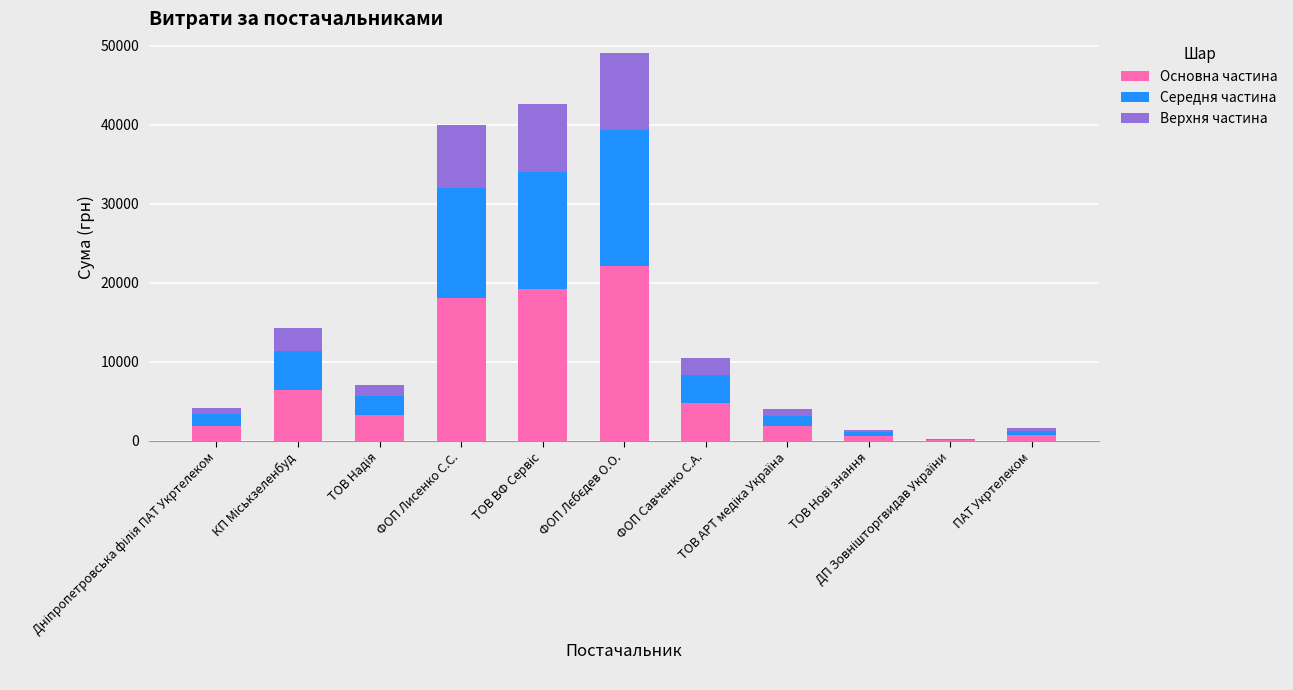

What is the highest value of the Основна частина series?

22113.0